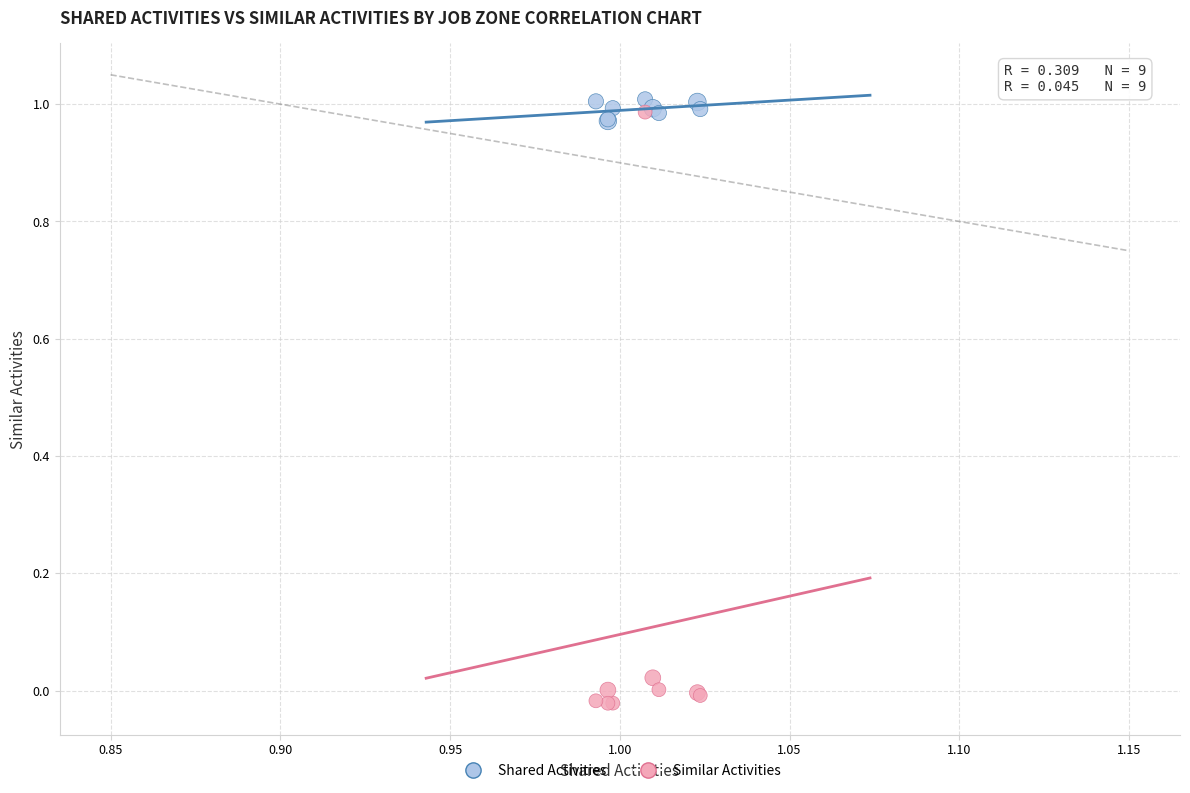

Which series contains the highest Y value?

Shared Activities